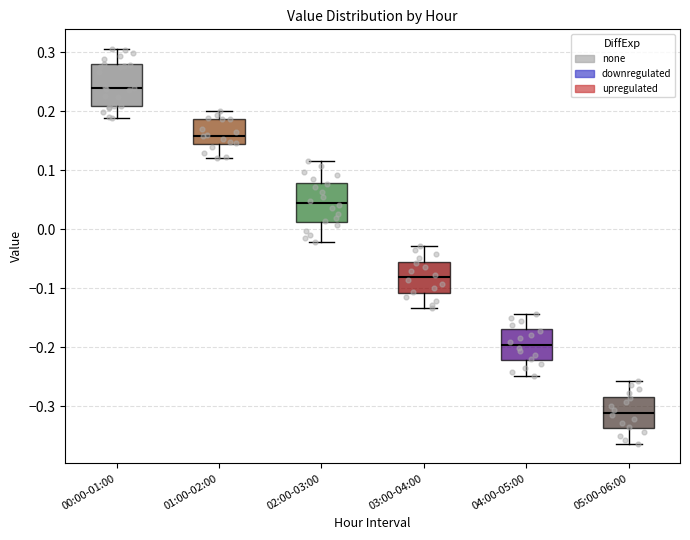

Where is the lower edge of the box for 04:00-05:00 on the y-axis? The values are not printed on the chart, so give them approximately, as read against the axis.

-0.22